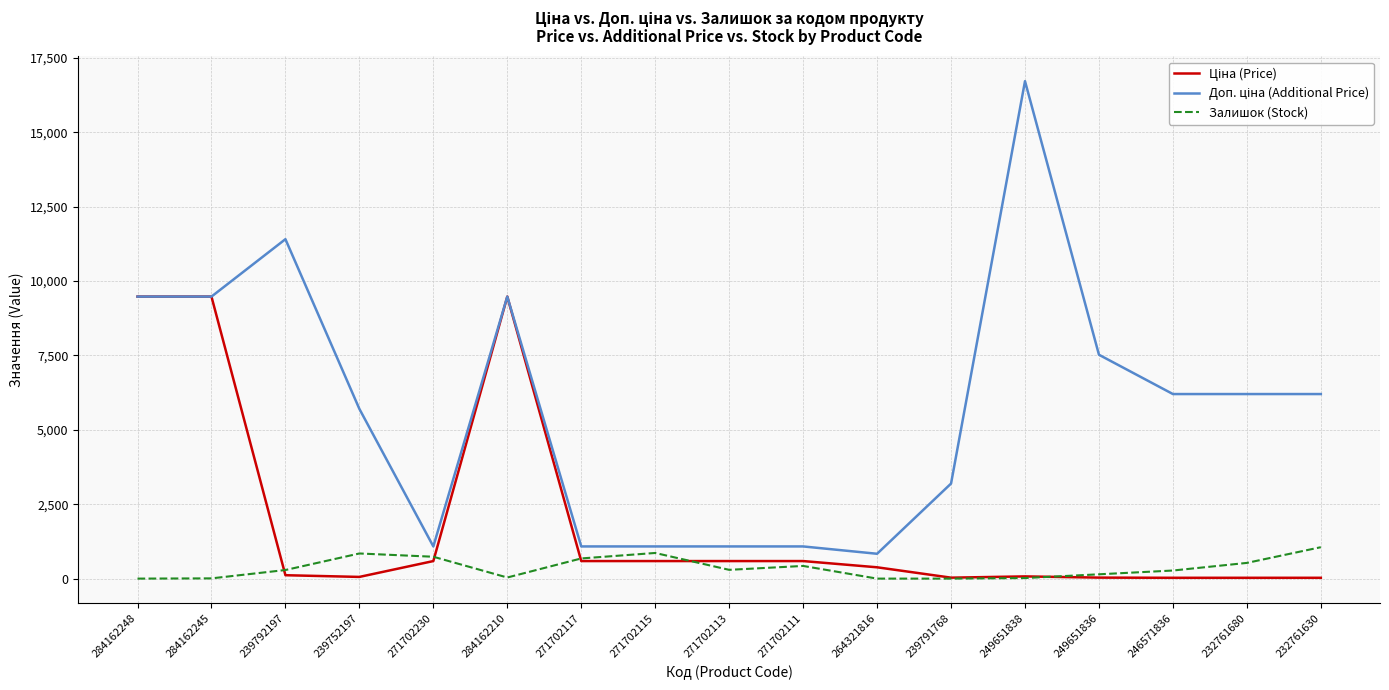

What is the spread (max minus min) of values at 271702111?

655.7